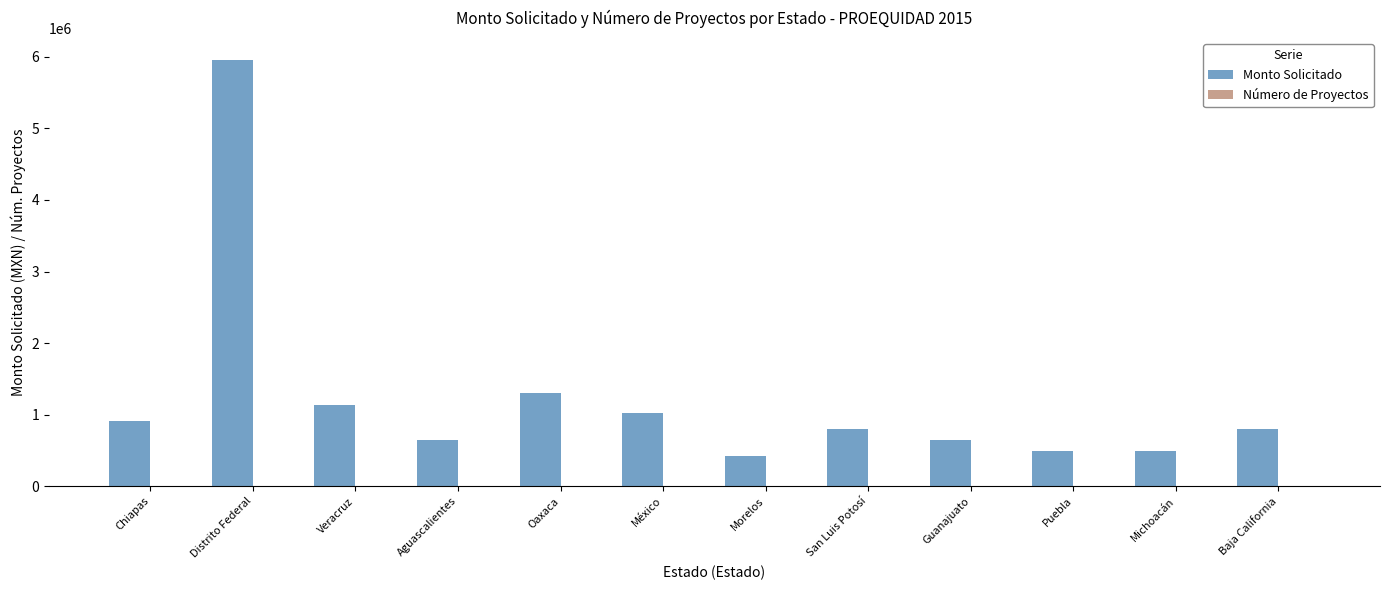

How many groups of bars are there?

12